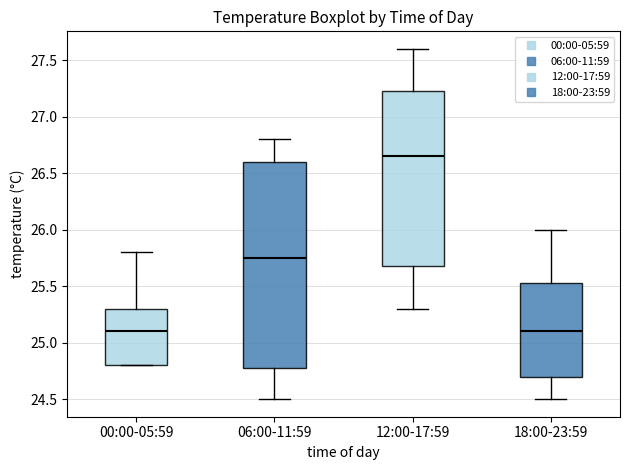

Comparing the boxes themselves (not the whiskers), which one is the tallest?

06:00-11:59